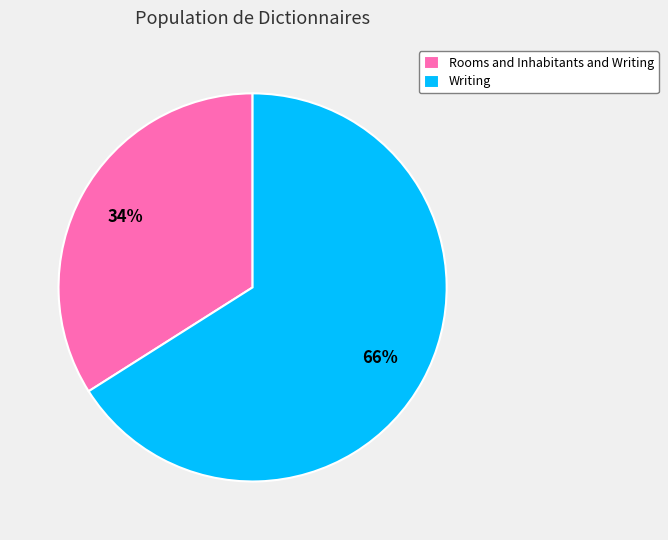

Which slice is the largest?

Writing